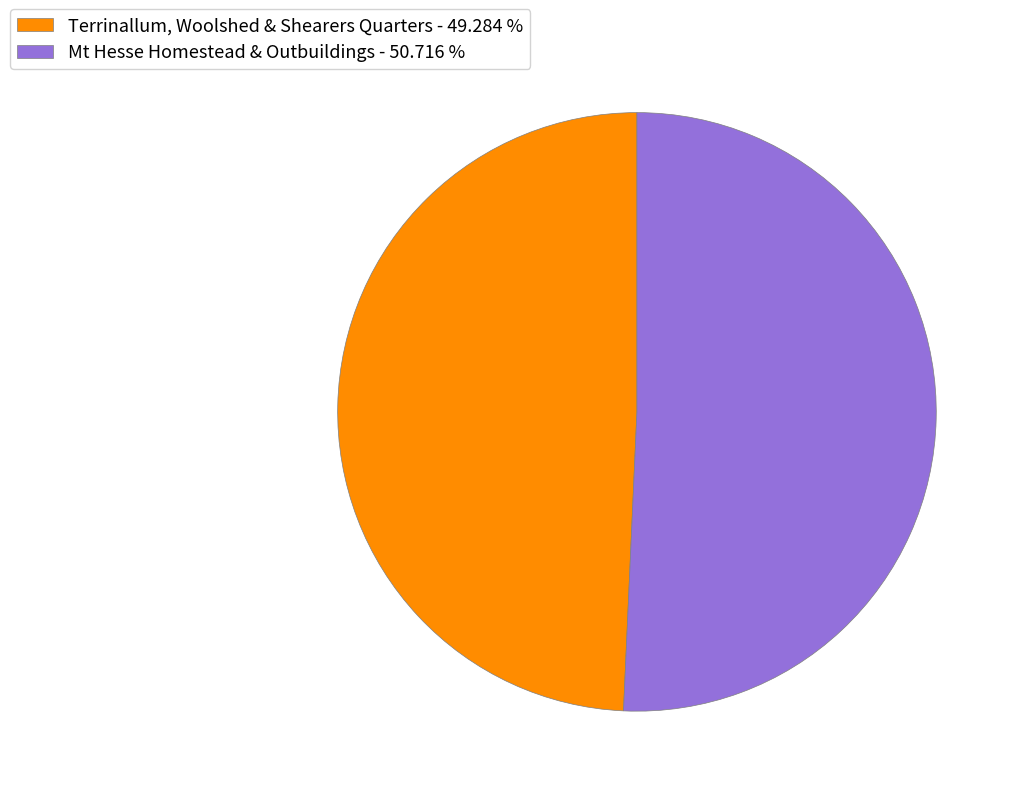

Combined, do Terrinallum, Woolshed & Shearers Quarters - 49.284 % and Mt Hesse Homestead & Outbuildings - 50.716 % account for over 50%?

Yes